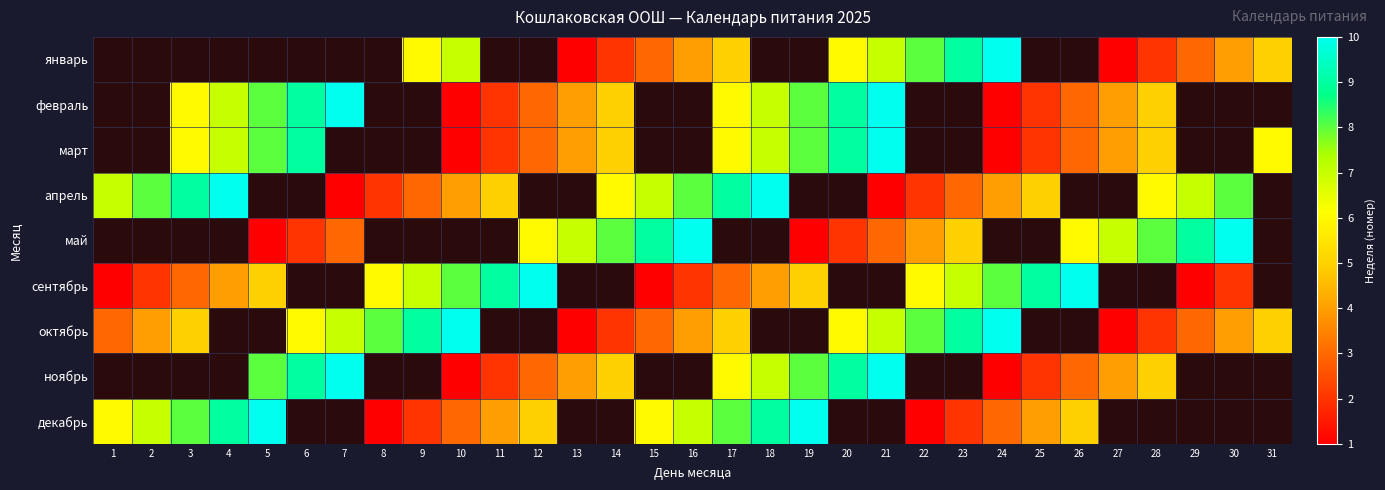

How many values in the октябрь series exceed 4?

13